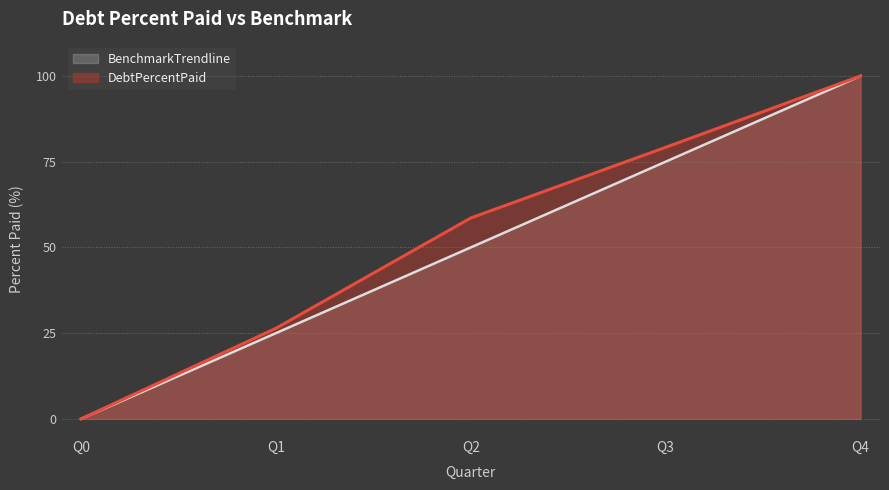

Is the value of DebtPercentPaid at Q4 greater than the value of BenchmarkTrendline at Q3?

Yes